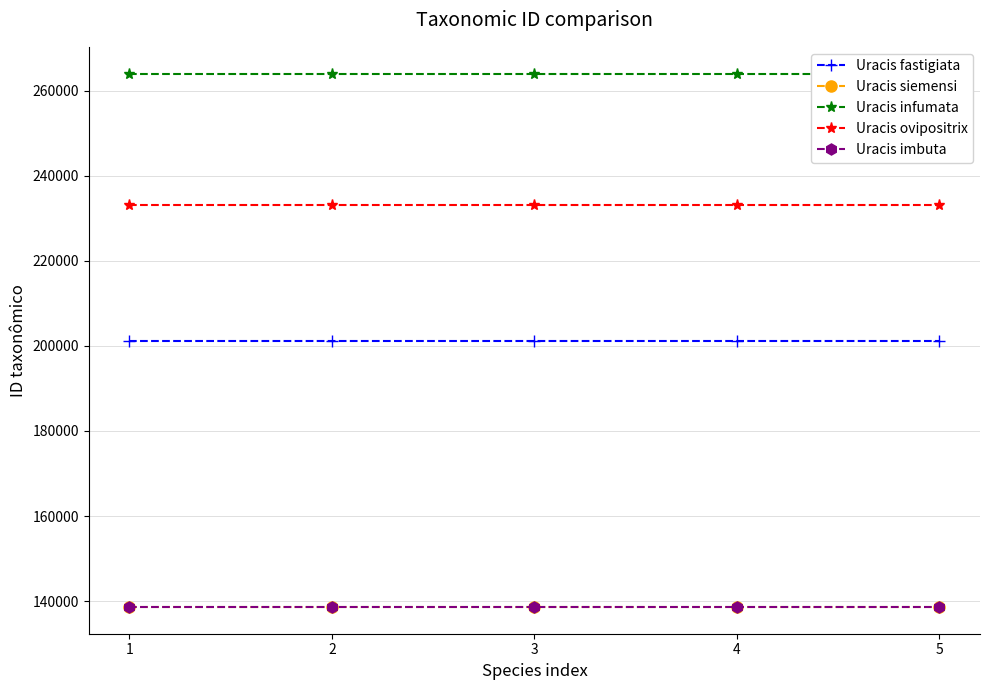

Is the value of Uracis infumata at 1 greater than the value of Uracis ovipositrix at 4?

Yes